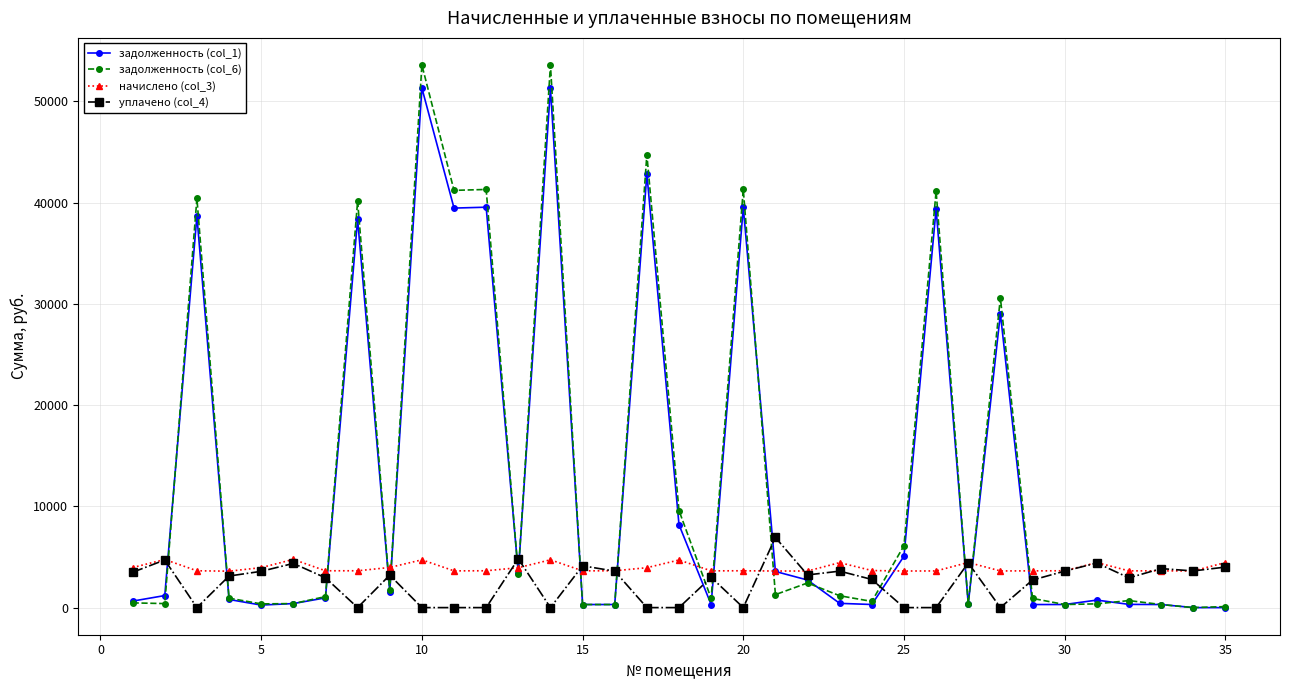

True or false: уплачено (col_4) has more than 1 interior local peaks.

True